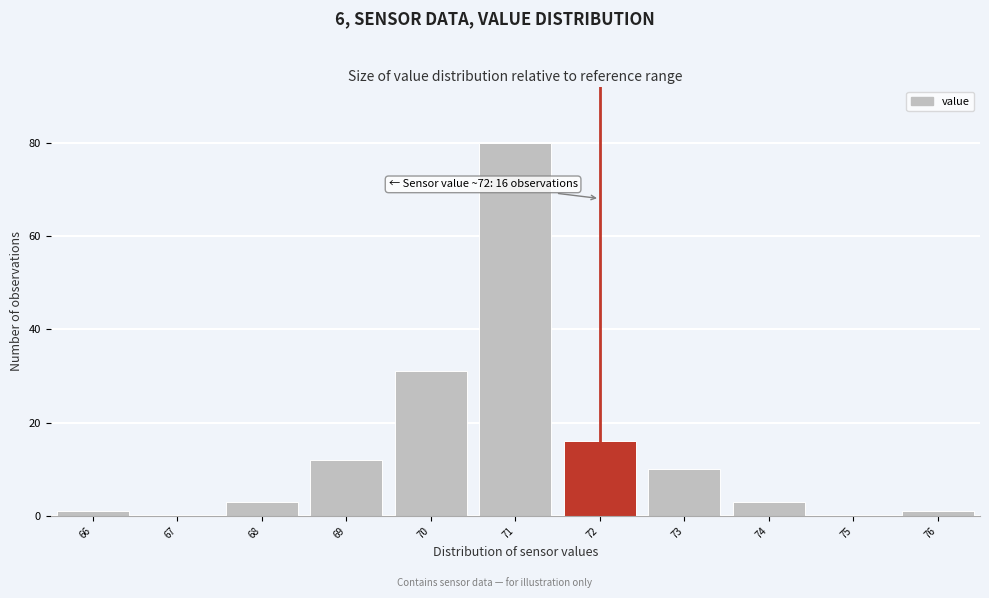

Which range on the x-axis has the tallest bar?

70.5 to 71.5